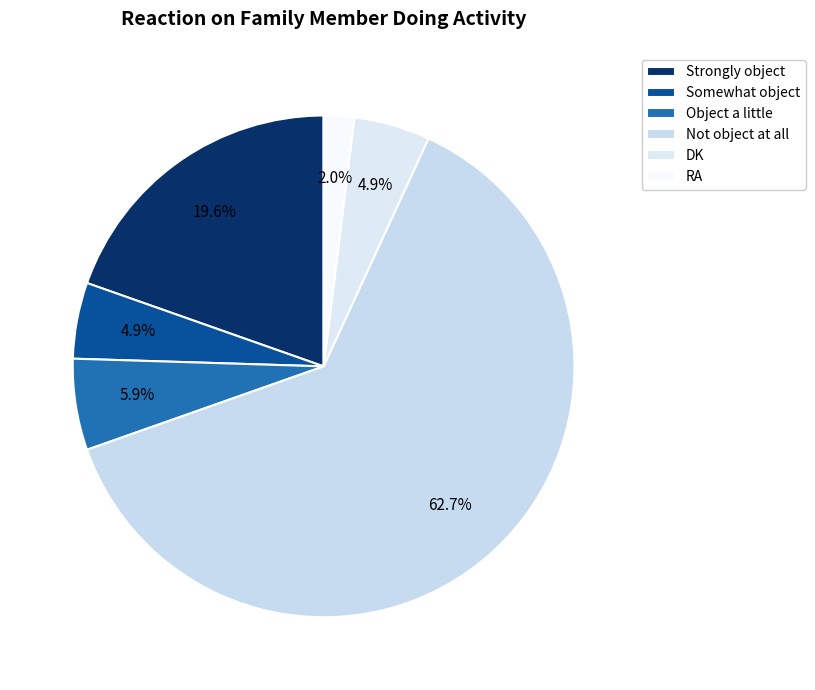

True or false: RA accounts for 2% of the total.

True